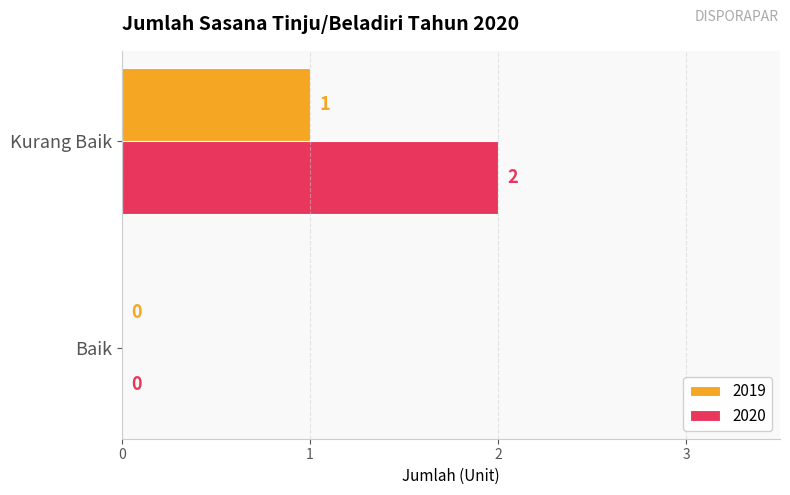

How many 2020 values are between 0 and 2?

2